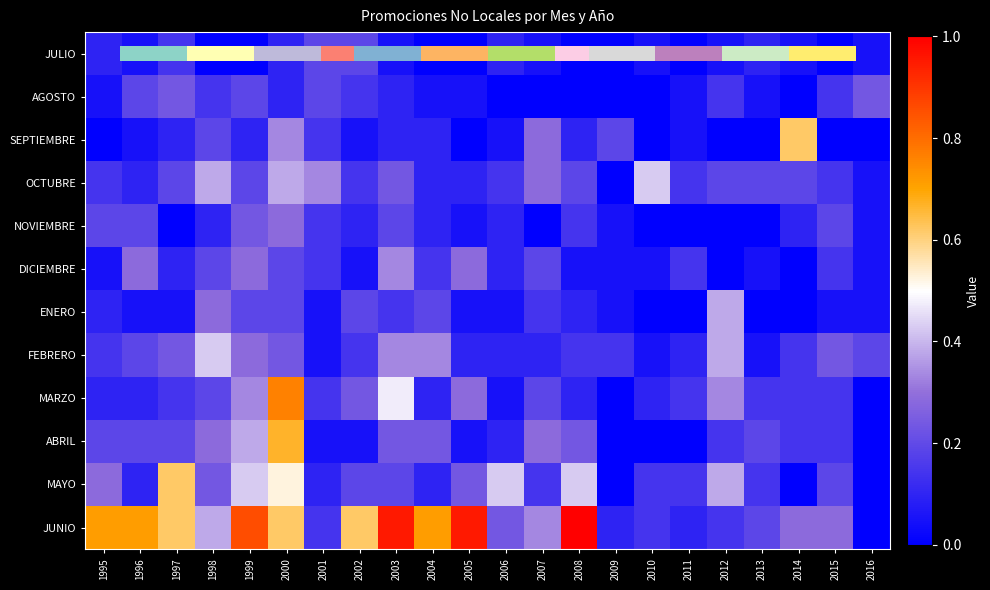

Which category has the lowest value across all series?

1998